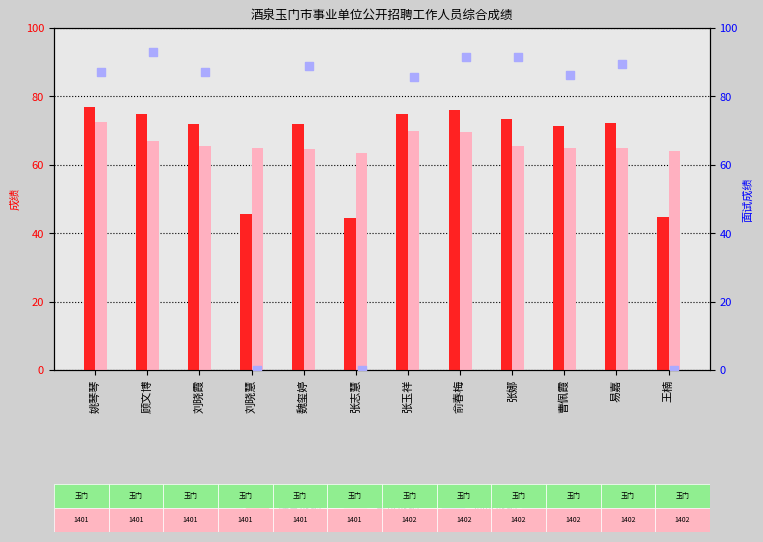

Which series contains the highest Y value?

面试成绩 (右轴)